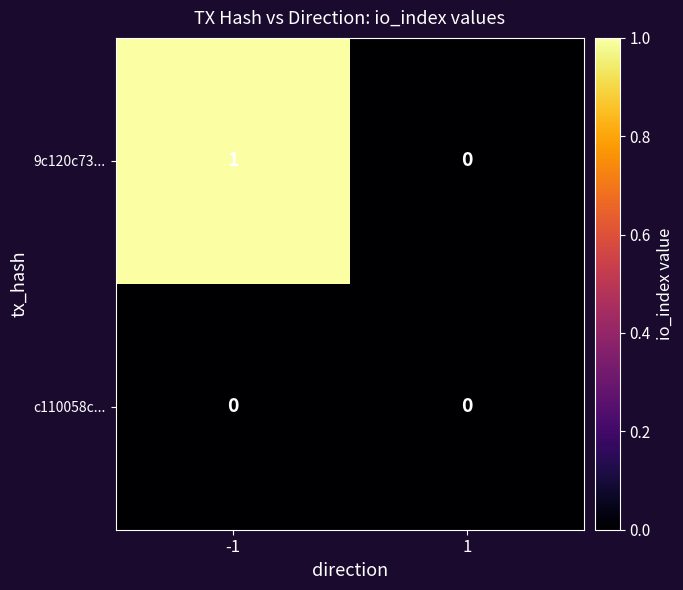

Between -1 and 1, which series saw the biggest shift?

9c120c73...